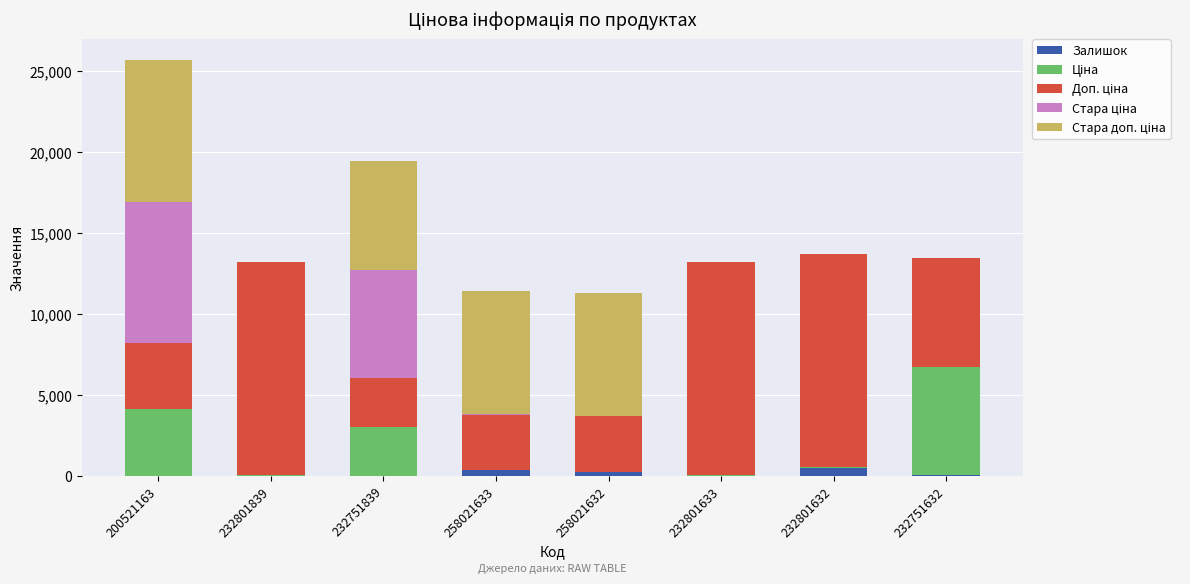

At which category is the sum across all series the highest?

200521163